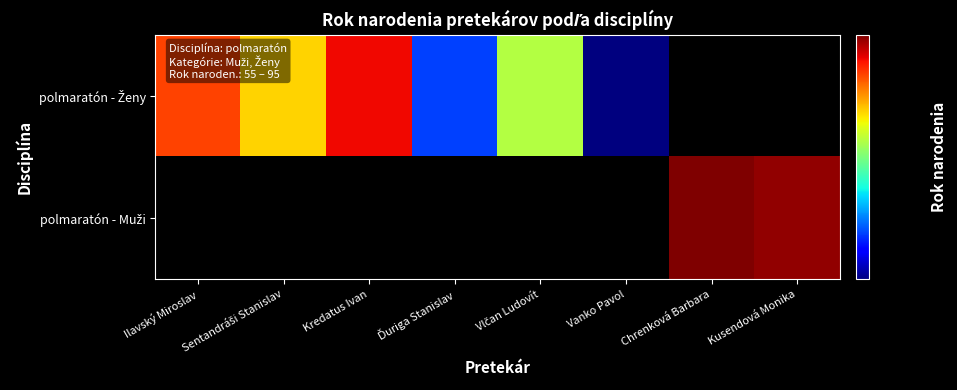

Rank the series by their maximum value, from lowest to highest.

polmaratón - Ženy, polmaratón - Muži